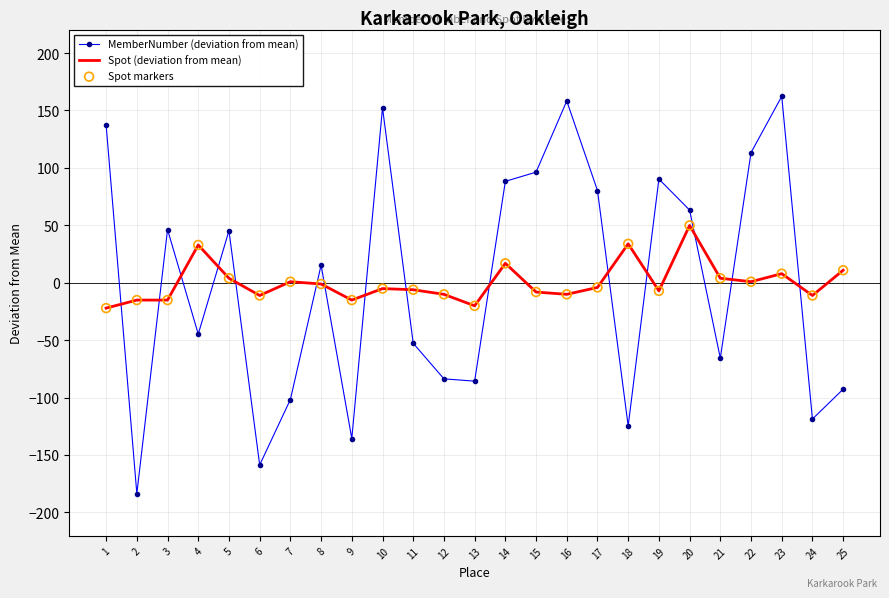

What is the spread (max minus min) of values at 6?

147.6